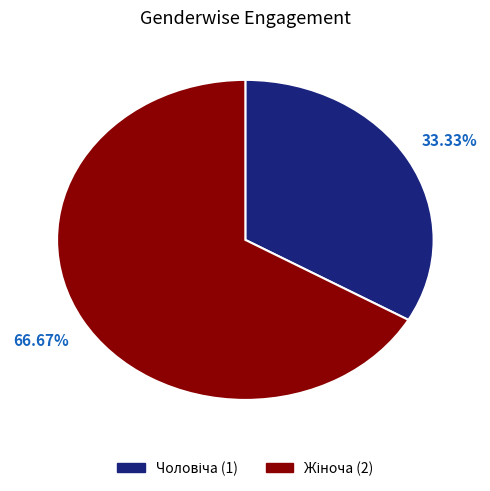

Is there any slice that represents more than half of the pie?

Yes